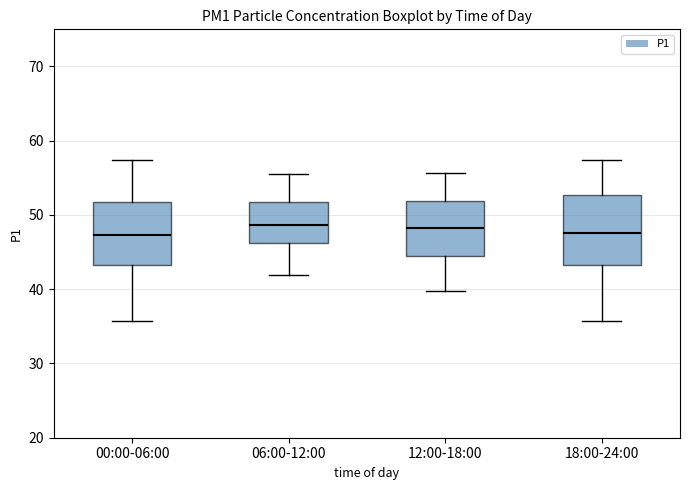

Reading left to right, transcribe this box plot: for each box, give where its median line is, the range the box spans, and where its two whiskers end, as read against the y-axis. The values are not printed on the chart, so give them approximately, as read against the axis.

00:00-06:00: median 47, box 43 to 52, whiskers 36 to 57
06:00-12:00: median 49, box 46 to 52, whiskers 42 to 55
12:00-18:00: median 48, box 44 to 52, whiskers 40 to 56
18:00-24:00: median 48, box 43 to 53, whiskers 36 to 57